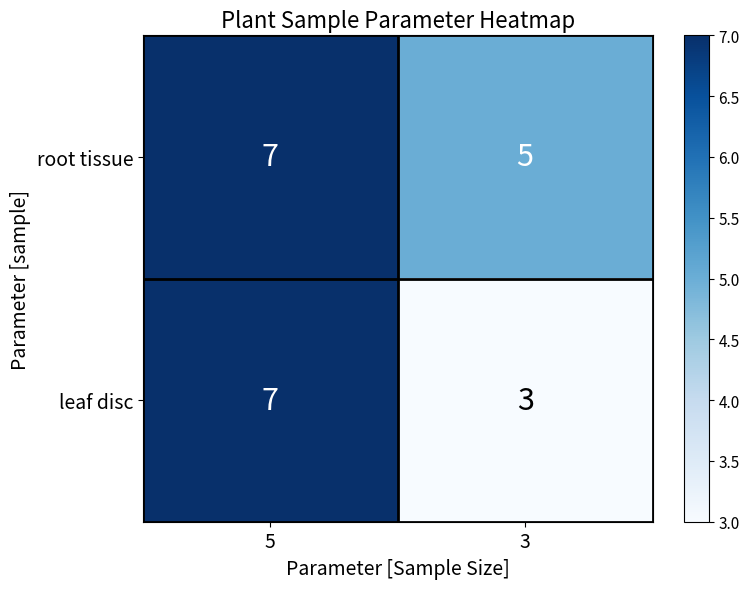

Which series has the largest range (max minus min)?

leaf disc